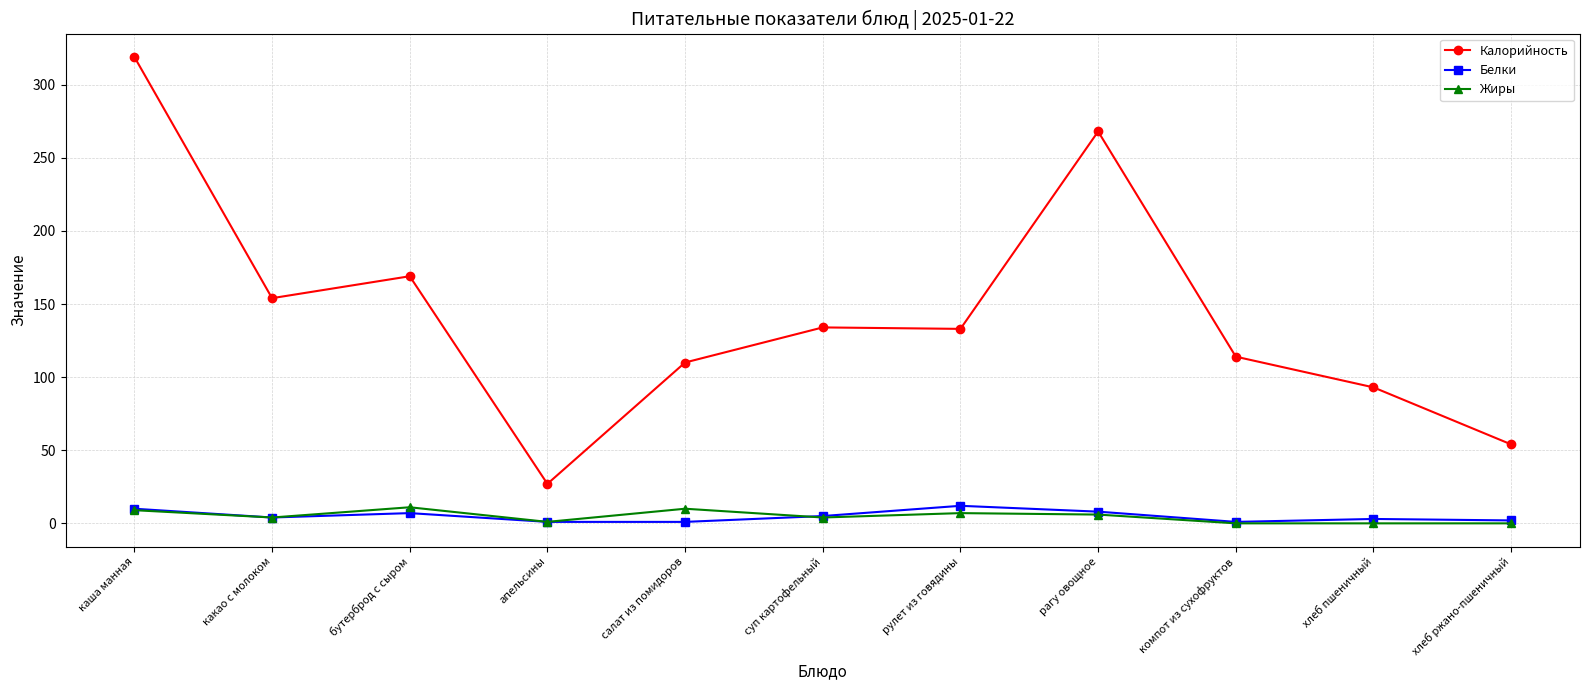

Where is Калорийность nearest to the value 173?

бутерброд с сыром